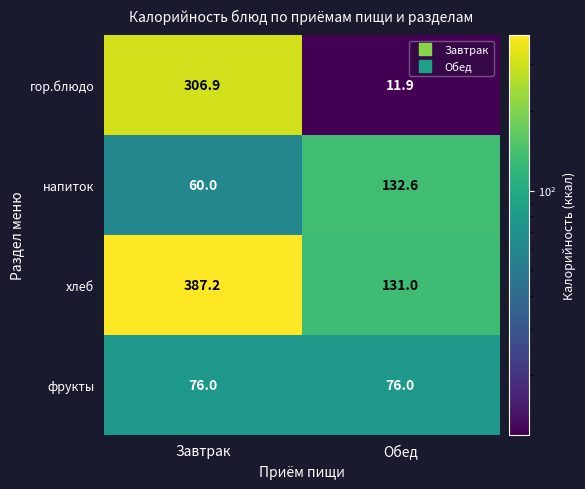

Reading left to right, what are all the values shown in this chart?

гор.блюдо: 306.9	11.9
напиток: 60.0	132.6
хлеб: 387.2	131.0
фрукты: 76.0	76.0